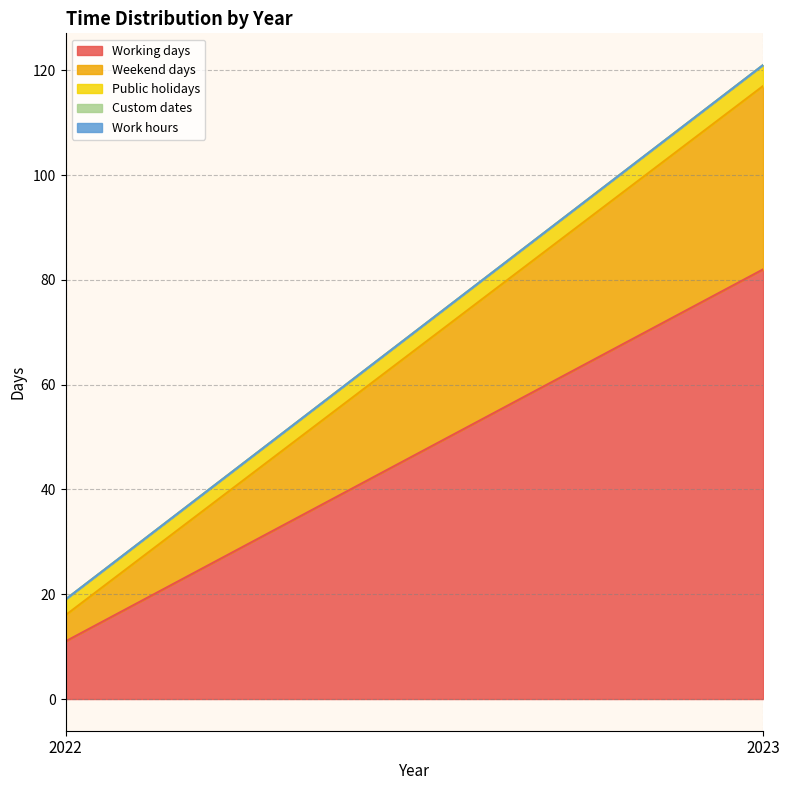

Reading right to left, list all the values displayed in this chart.

Working days: 82	11
Weekend days: 35	5
Public holidays: 4	3
Custom dates: 0	0
Work hours: 0	0